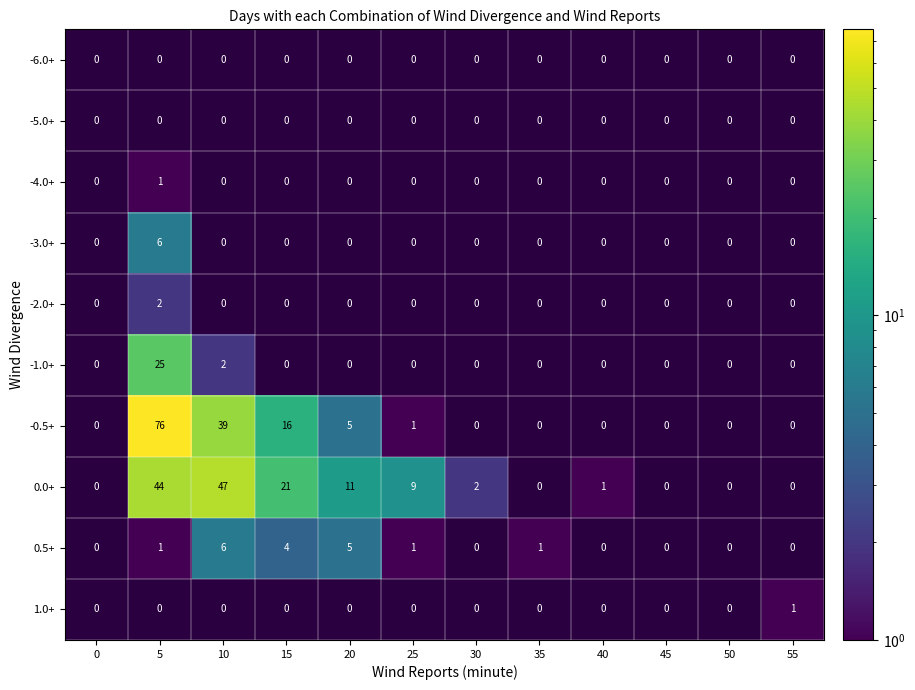

The value of -5.0+ at 30 is 0. True or false?

True